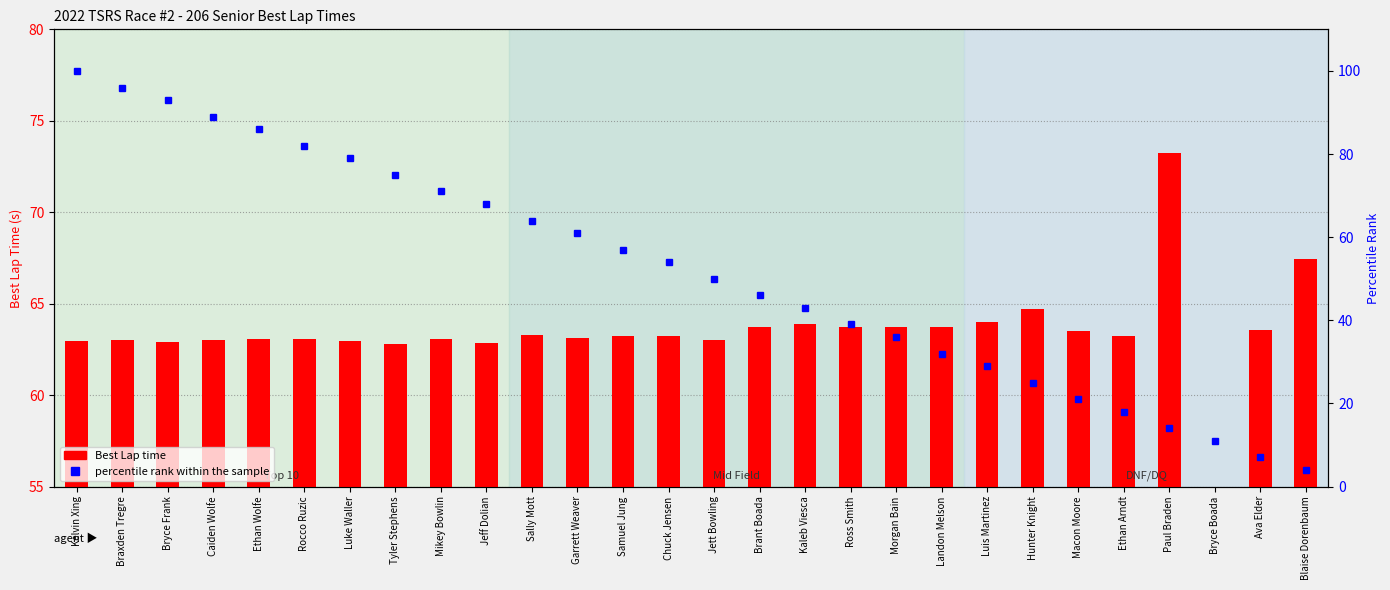

Rank the categories by Best Lap time value from lowest to highest.

Bryce Boada, Tyler Stephens, Jeff Dolian, Bryce Frank, Kelvin Xing, Luke Waller, Caiden Wolfe, Jett Bowling, Braxden Tregre, Mikey Bowlin, Rocco Ruzic, Ethan Wolfe, Garrett Weaver, Chuck Jensen, Ethan Arndt, Samuel Jung, Sally Mott, Macon Moore, Ava Elder, Morgan Bain, Brant Boada, Ross Smith, Landon Melson, Kaleb Viesca, Luis Martinez, Hunter Knight, Blaise Dorenbaum, Paul Braden